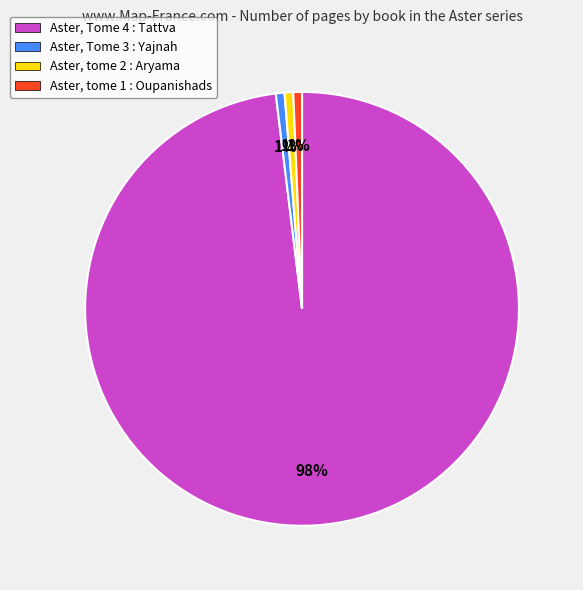

To the nearest percent, what is the average slice percentage?

25%